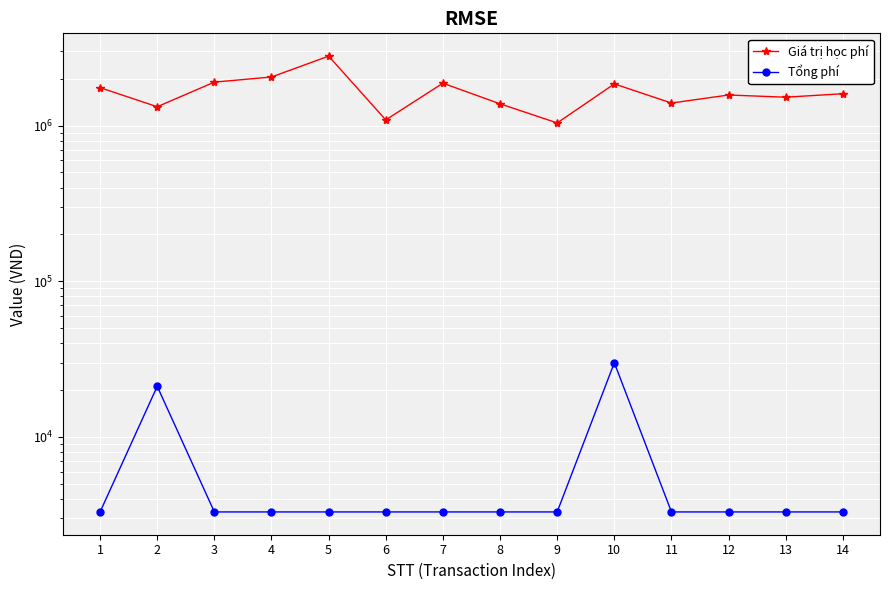

Does the chart display data point markers on the line(s)?

Yes